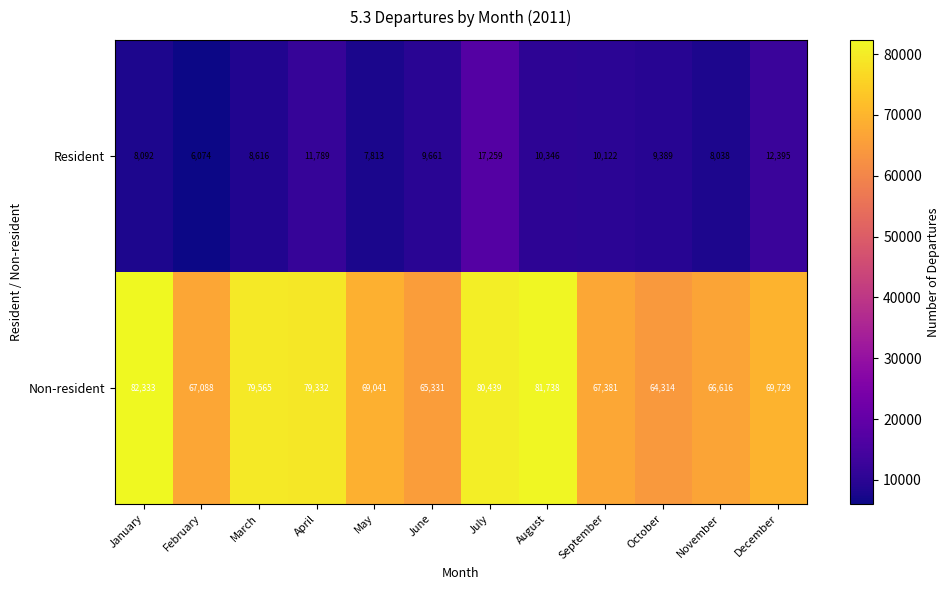

At which label does Resident reach its minimum?

February